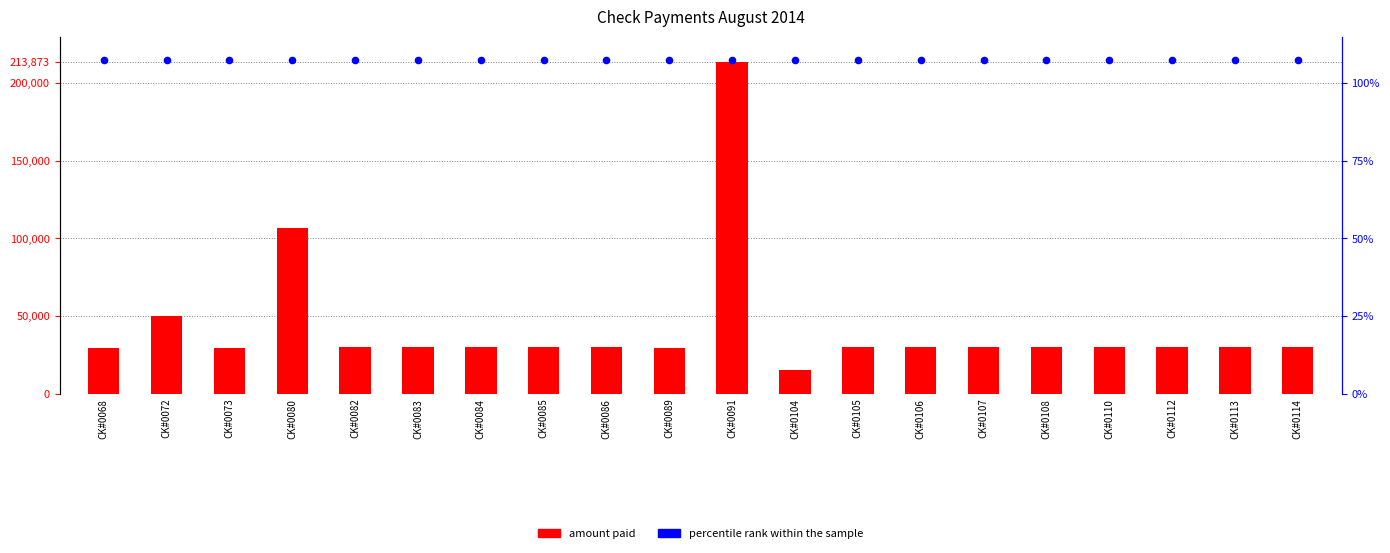

At how many categories does at least one series exceed 50185?

20